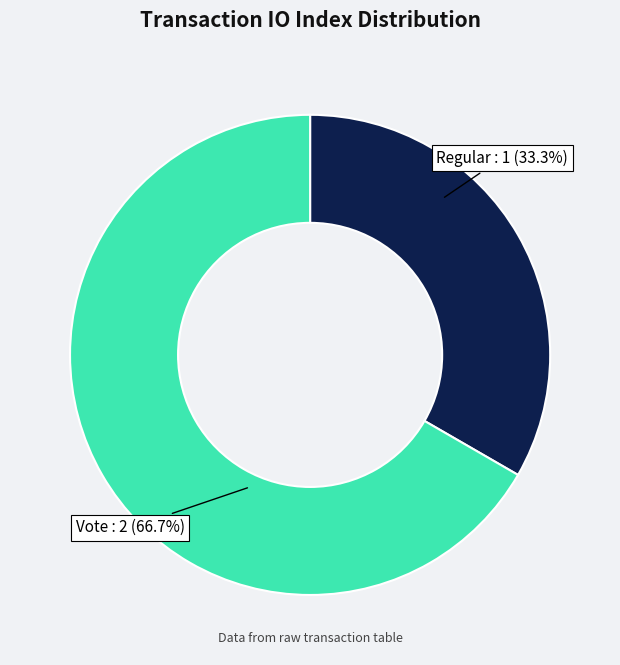

Count the number of slices in the pie.

2